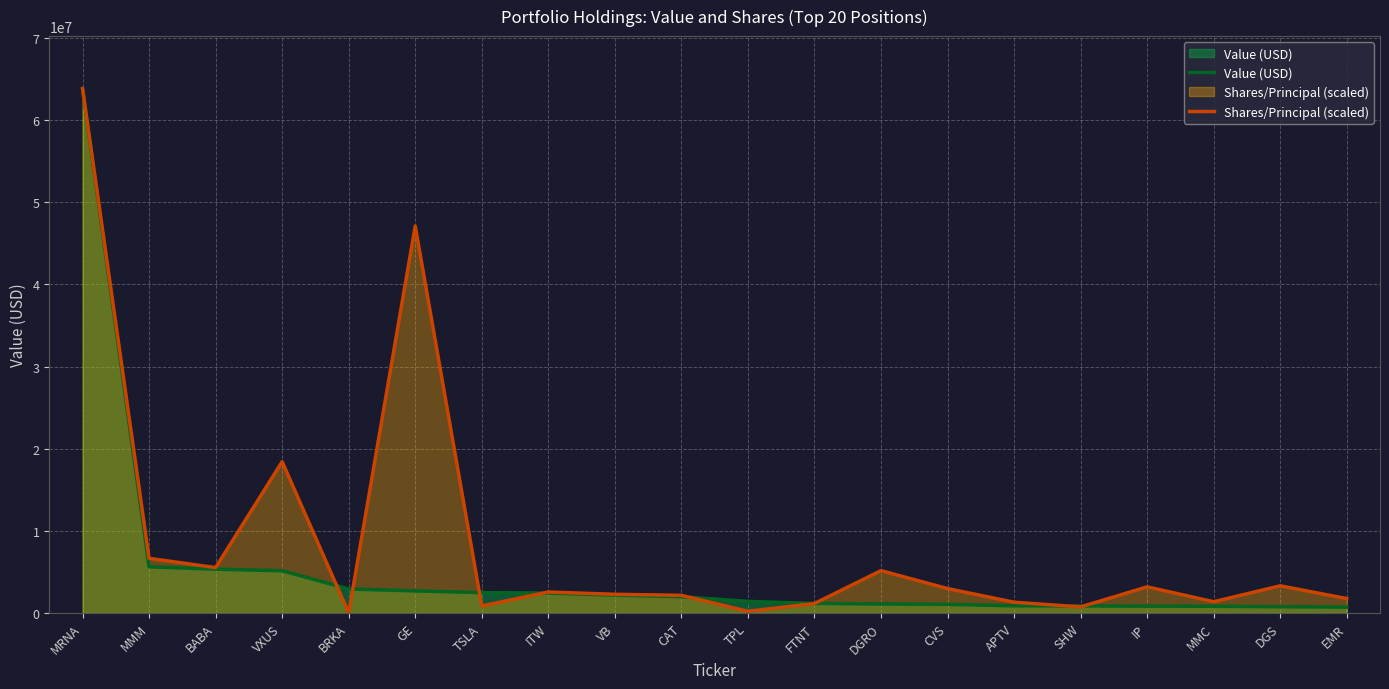

What is the average value of the Shares/Principal (scaled) series?

8530541.8